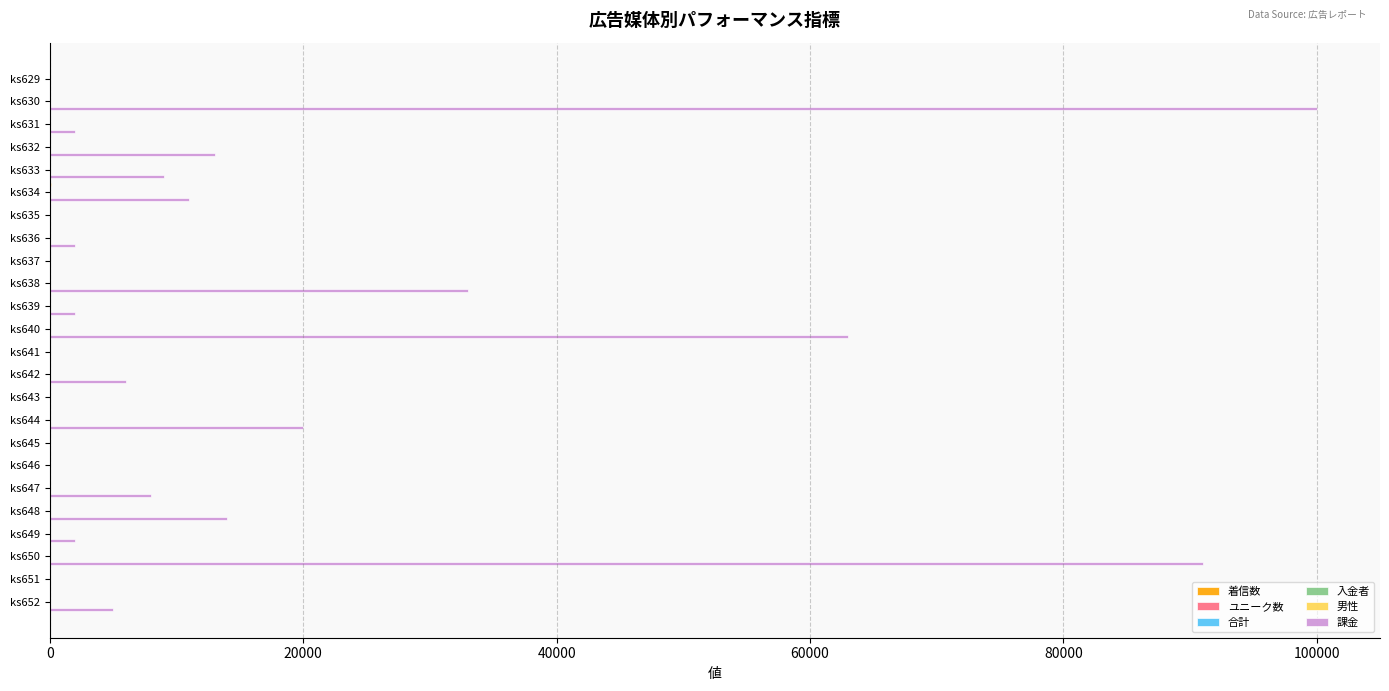

Which series has the largest total across all categories?

課金